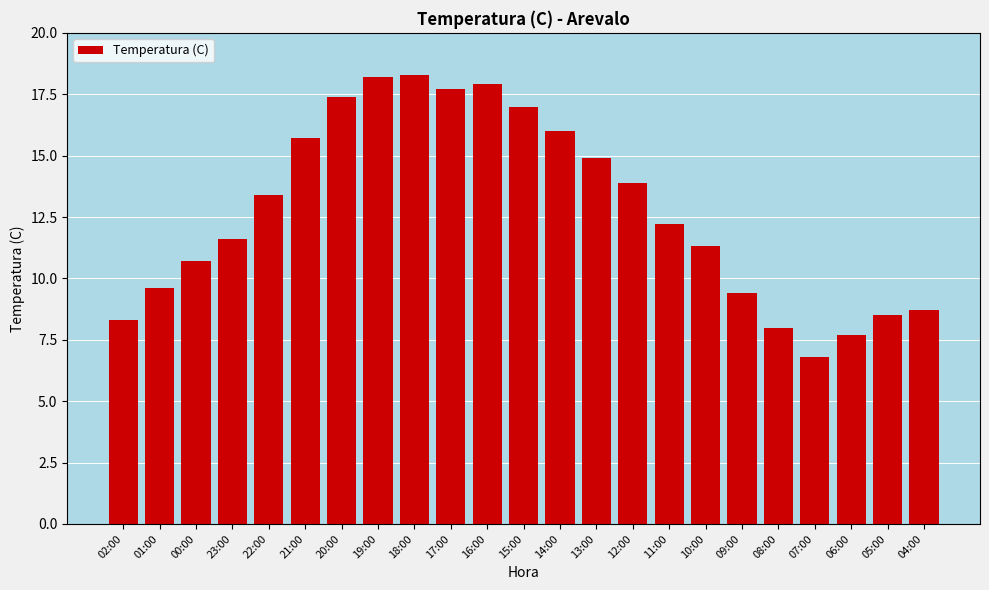

Which label corresponds to the smallest value in the chart?

07:00